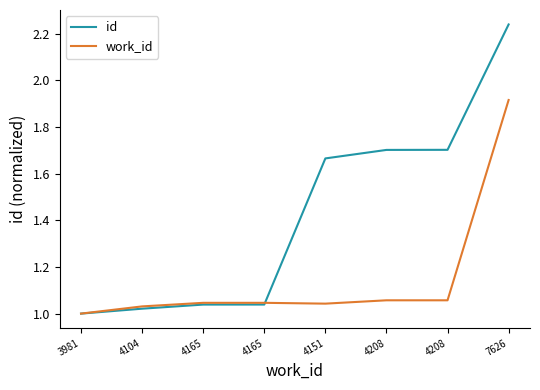

At which category does the chart reach its peak across all series?

7626